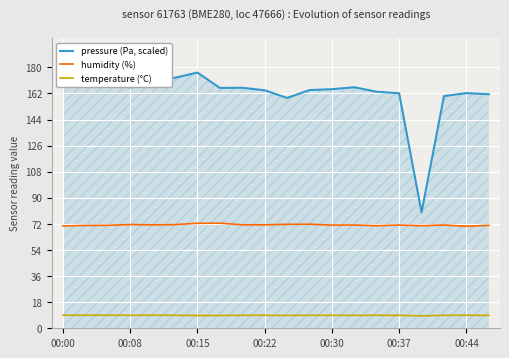

True or false: temperature (°C) and humidity (%) cross at least once.

False